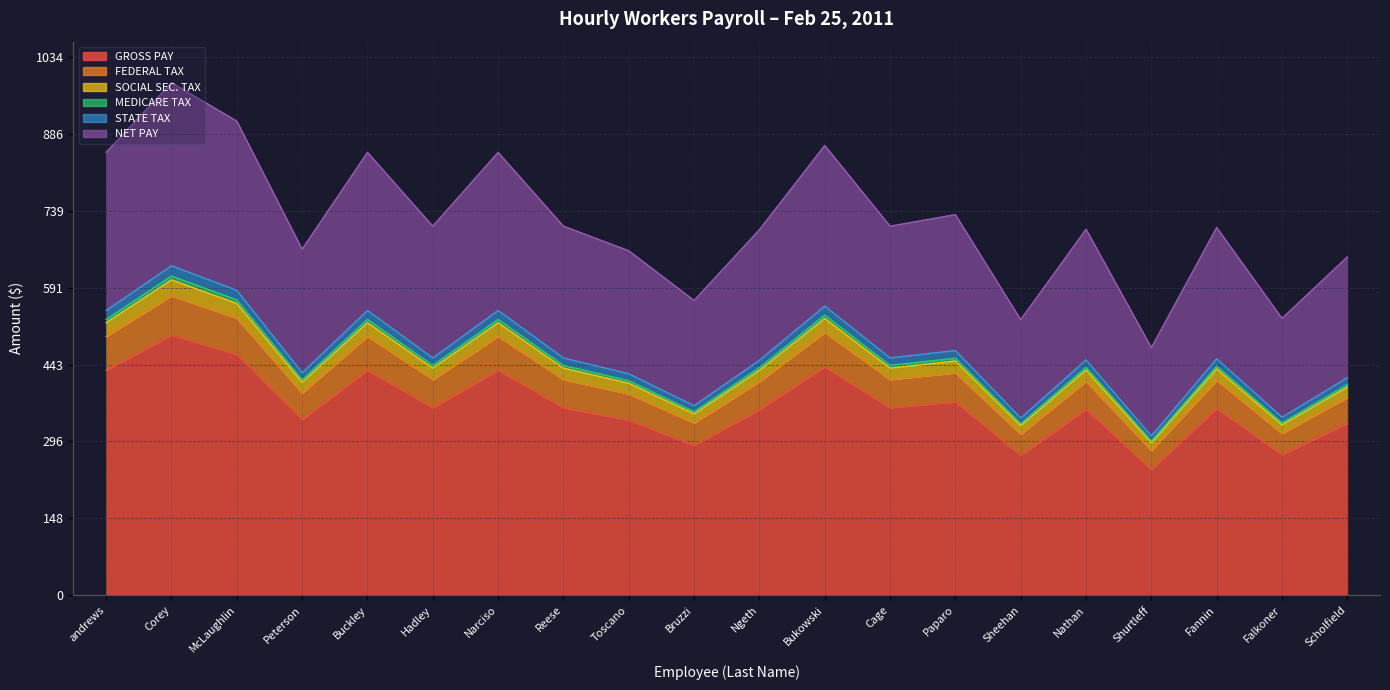

Reading left to right, what are all the values shown in this chart?

GROSS PAY: andrews=432.0	Corey=500.0	McLaughlin=462.5	Peterson=337.5	Buckley=432.0	Hadley=360.0	Narciso=432.0	Reese=360.0	Toscano=336.0	Bruzzi=287.5	Ngeth=356.5	Bukowski=438.8	Cage=360.0	Paparo=371.2	Sheehan=268.8	Nathan=357.0	Shurtleff=241.5	Fannin=358.8	Falkoner=270.0	Scholfield=330.0
FEDERAL TAX: andrews=496.8	Corey=575.0	McLaughlin=531.9	Peterson=388.1	Buckley=496.8	Hadley=414.0	Narciso=496.8	Reese=414.0	Toscano=386.4	Bruzzi=330.6	Ngeth=410.0	Bukowski=504.6	Cage=414.0	Paparo=426.9	Sheehan=309.1	Nathan=410.6	Shurtleff=277.7	Fannin=412.6	Falkoner=310.5	Scholfield=379.5
SOCIAL SEC. TAX: andrews=523.6	Corey=606.0	McLaughlin=560.5	Peterson=409.1	Buckley=523.6	Hadley=436.3	Narciso=523.6	Reese=436.3	Toscano=407.2	Bruzzi=348.4	Ngeth=432.1	Bukowski=531.8	Cage=436.3	Paparo=450.0	Sheehan=325.7	Nathan=432.7	Shurtleff=292.7	Fannin=434.8	Falkoner=327.2	Scholfield=400.0
MEDICARE TAX: andrews=529.8	Corey=613.2	McLaughlin=567.3	Peterson=413.9	Buckley=529.8	Hadley=441.5	Narciso=529.8	Reese=441.5	Toscano=412.1	Bruzzi=352.6	Ngeth=437.2	Bukowski=538.1	Cage=441.5	Paparo=455.3	Sheehan=329.6	Nathan=437.9	Shurtleff=296.2	Fannin=440.0	Falkoner=331.2	Scholfield=404.7
STATE TAX: andrews=547.1	Corey=633.2	McLaughlin=585.8	Peterson=427.4	Buckley=547.1	Hadley=455.9	Narciso=547.1	Reese=455.9	Toscano=425.5	Bruzzi=364.1	Ngeth=451.5	Bukowski=555.7	Cage=455.9	Paparo=470.2	Sheehan=340.4	Nathan=452.1	Shurtleff=305.9	Fannin=454.4	Falkoner=342.0	Scholfield=417.9
NET PAY: andrews=851.0	Corey=985.0	McLaughlin=911.1	Peterson=664.9	Buckley=851.0	Hadley=709.2	Narciso=851.0	Reese=709.2	Toscano=661.9	Bruzzi=566.4	Ngeth=702.3	Bukowski=864.3	Cage=709.2	Paparo=731.4	Sheehan=529.4	Nathan=703.3	Shurtleff=475.8	Fannin=706.7	Falkoner=531.9	Scholfield=650.1